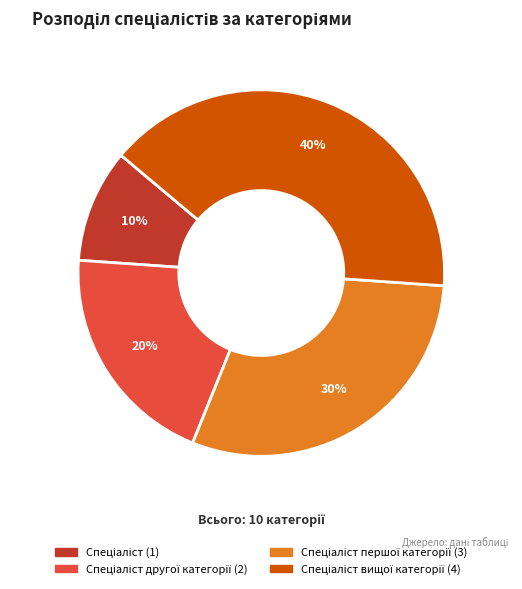

To the nearest percent, what is the difference between the largest and smallest slice percentages?

30%